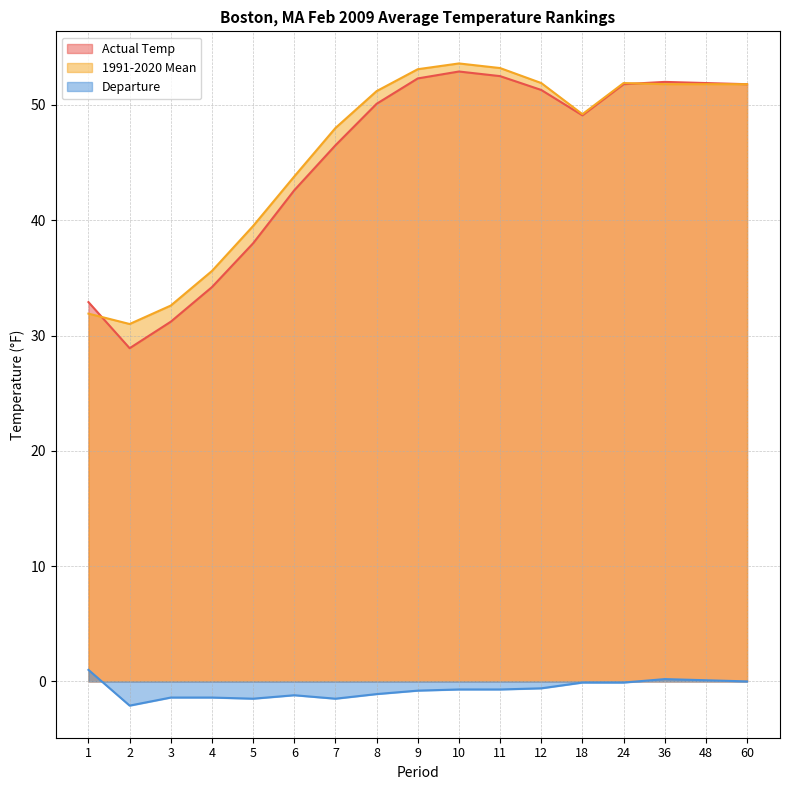

True or false: 1991-2020 Mean and Departure cross at least once.

False